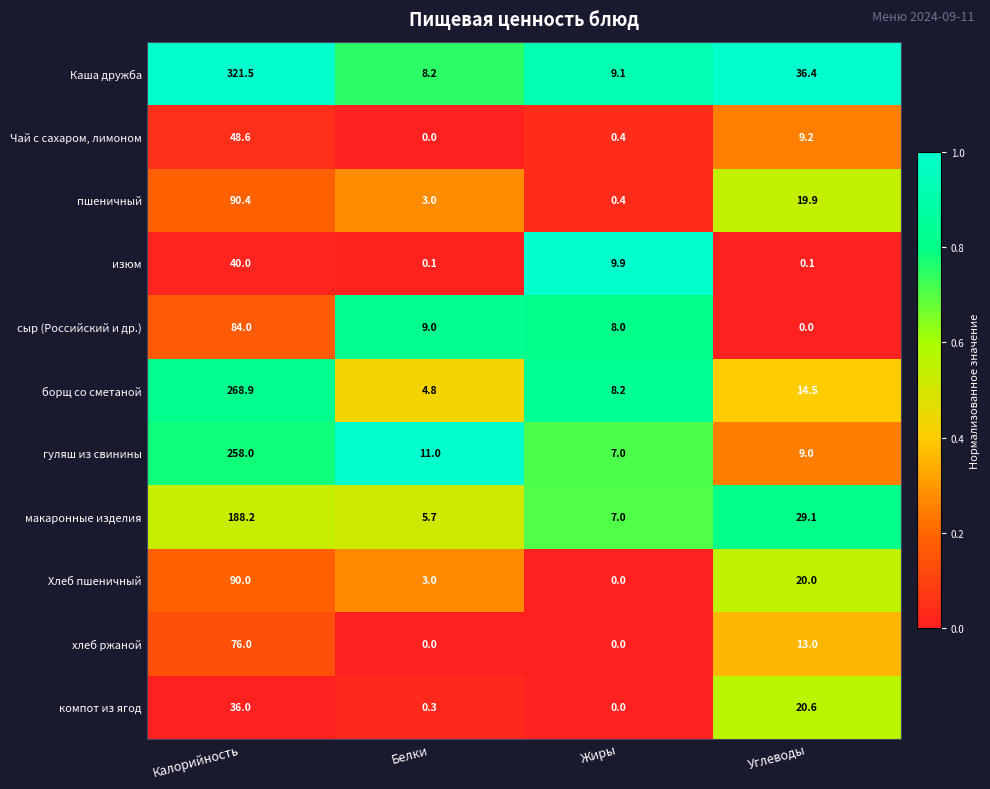

Which series has the widest spread of values?

Каша дружба